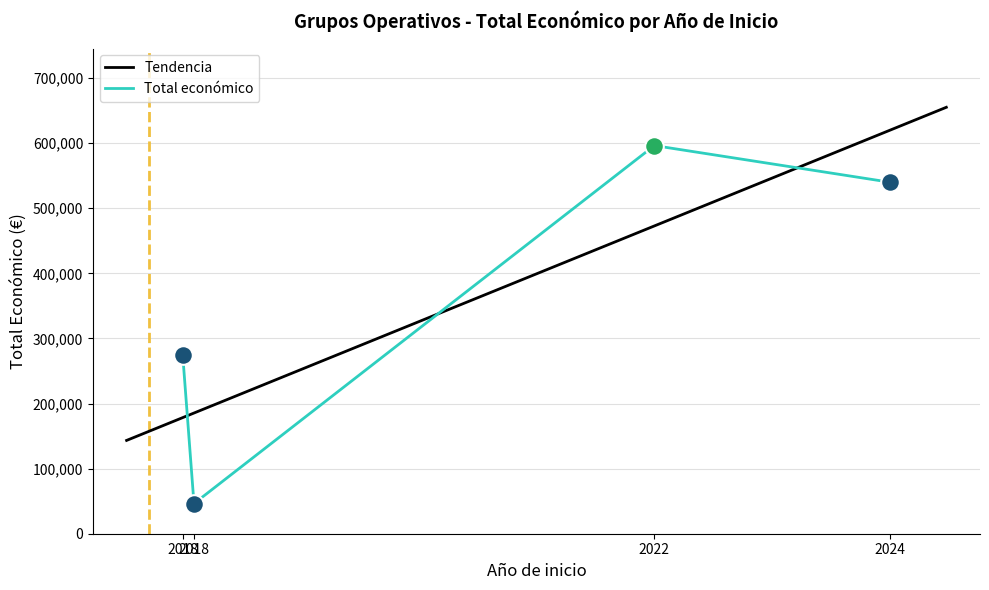

Which has a higher value, 2022 or 2024?

2022